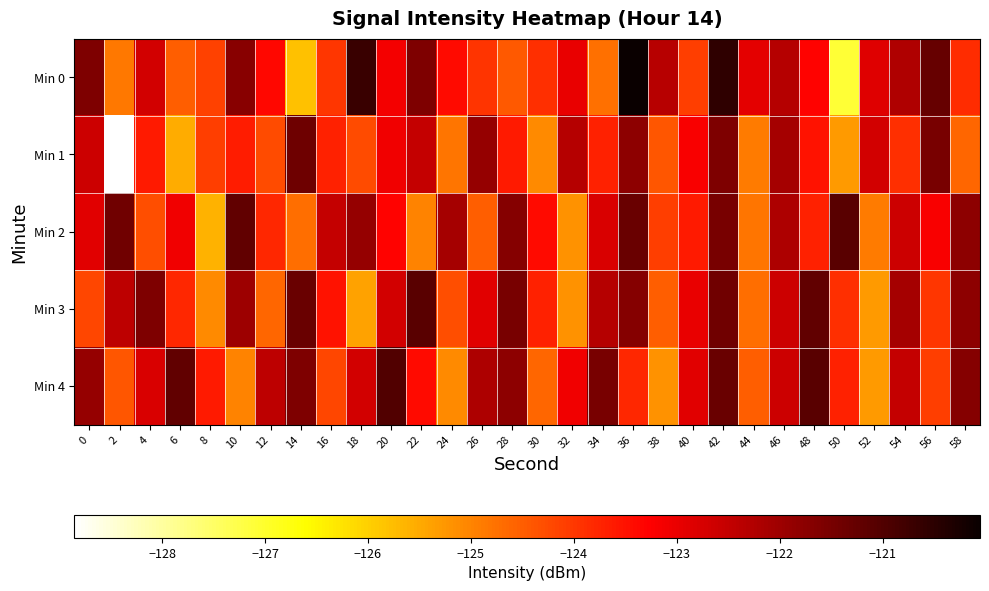

Count the number of data series in this chart.

5